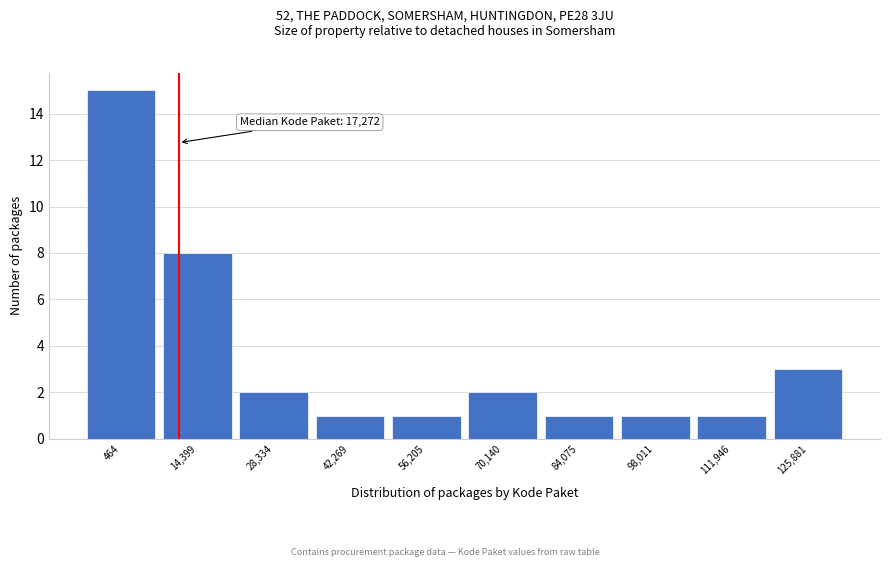

Reading left to right, what are all the values shown in this chart?

15	8	2	1	1	2	1	1	1	3